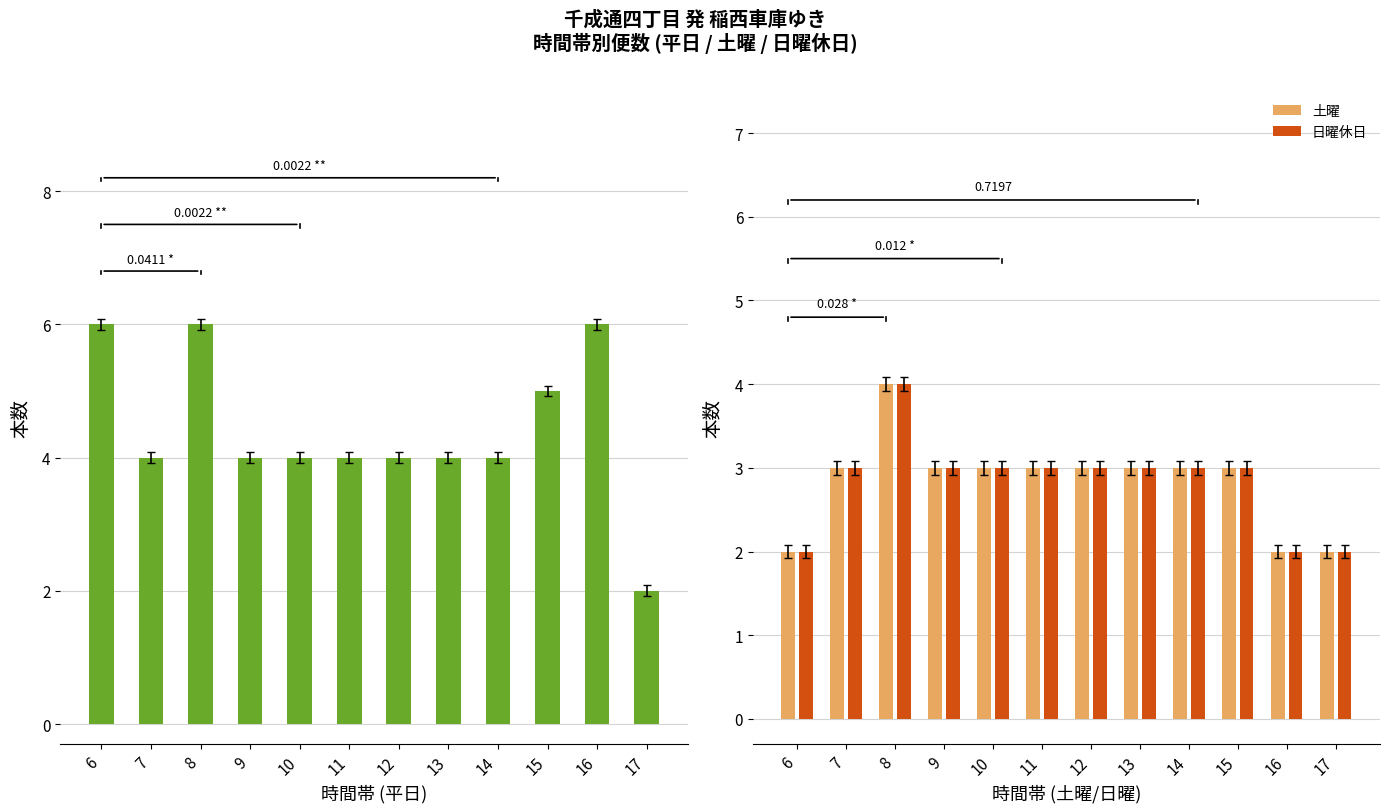

Is the value of 土曜 at 17 greater than the value of 日曜休日 at 15?

No